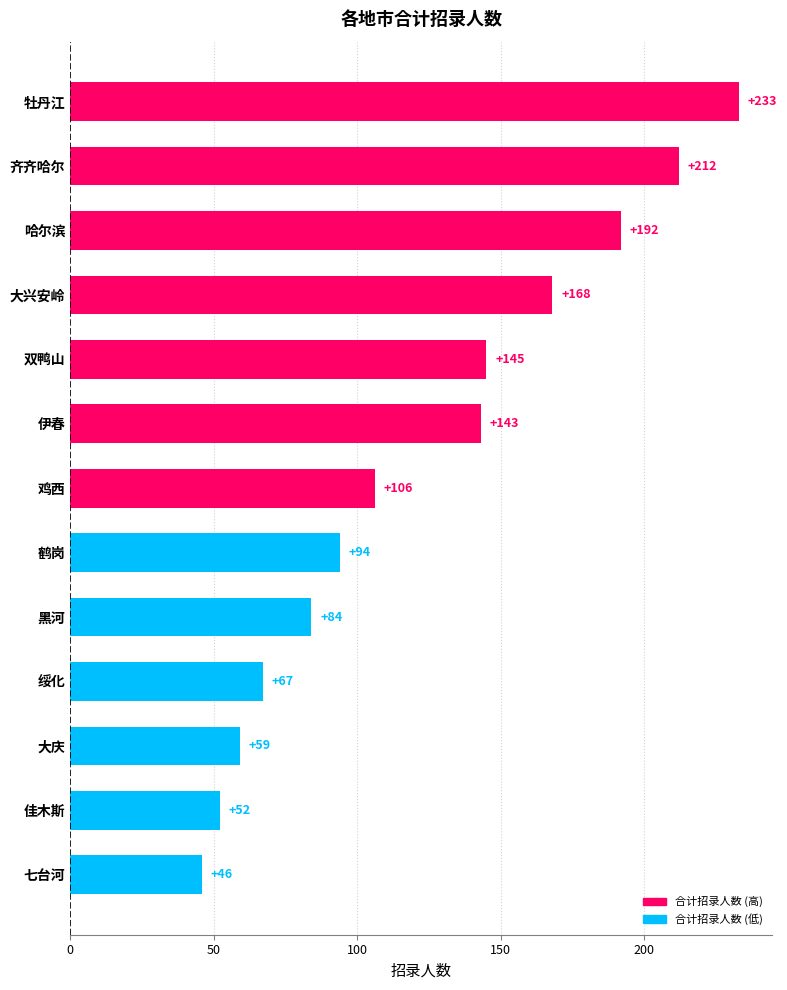

List the labels in order of value, smallest first.

七台河, 佳木斯, 大庆, 绥化, 黑河, 鹤岗, 鸡西, 伊春, 双鸭山, 大兴安岭, 哈尔滨, 齐齐哈尔, 牡丹江